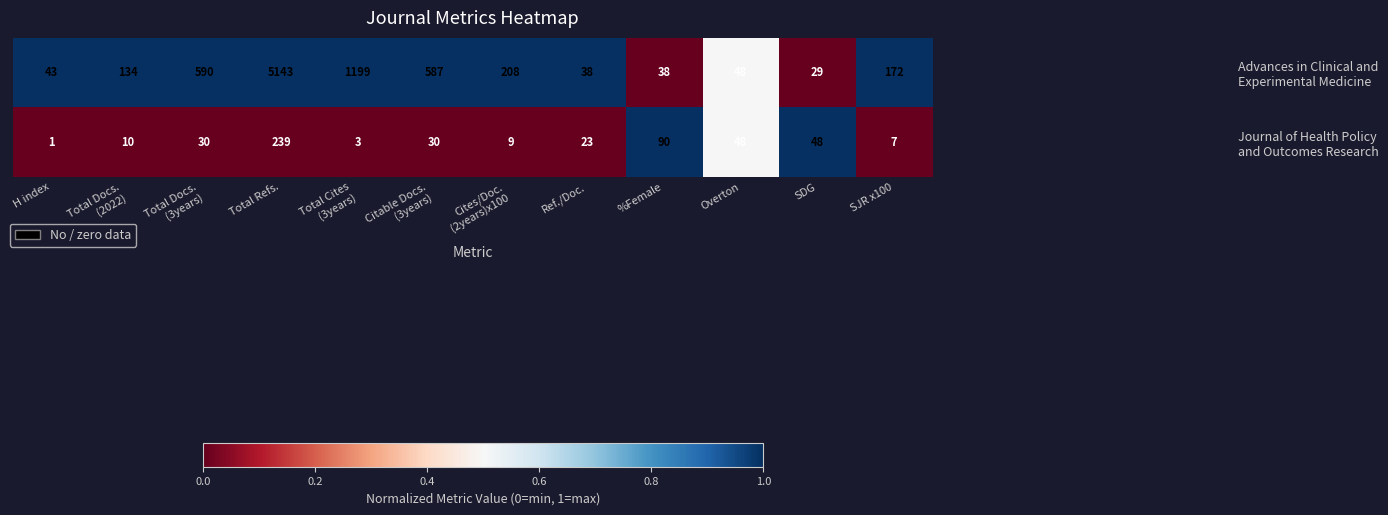

What is the maximum value shown in the chart?

5143